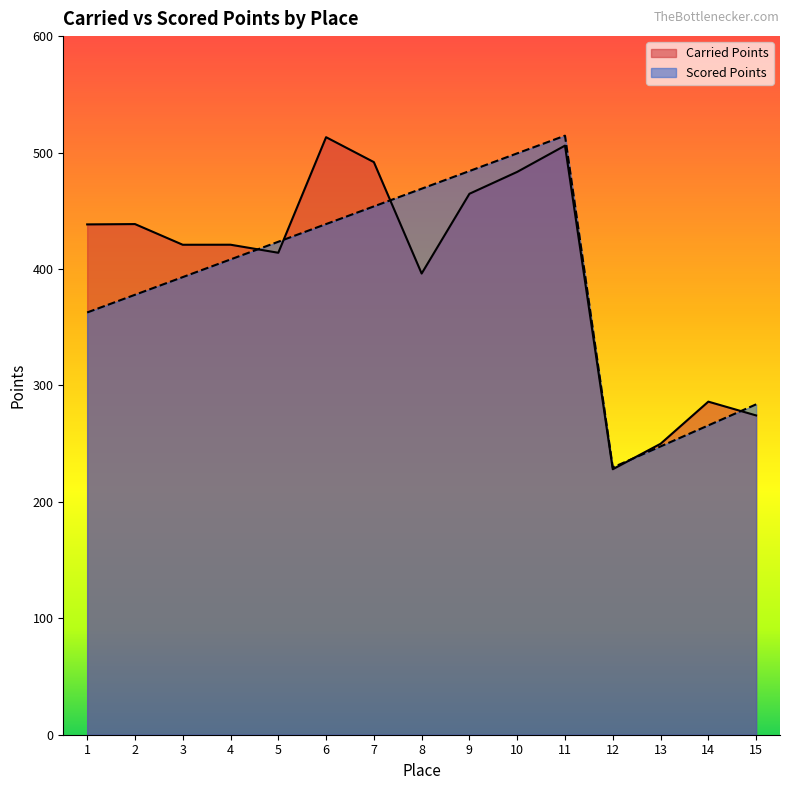

At which label does Carried Points first exceed 420?

1